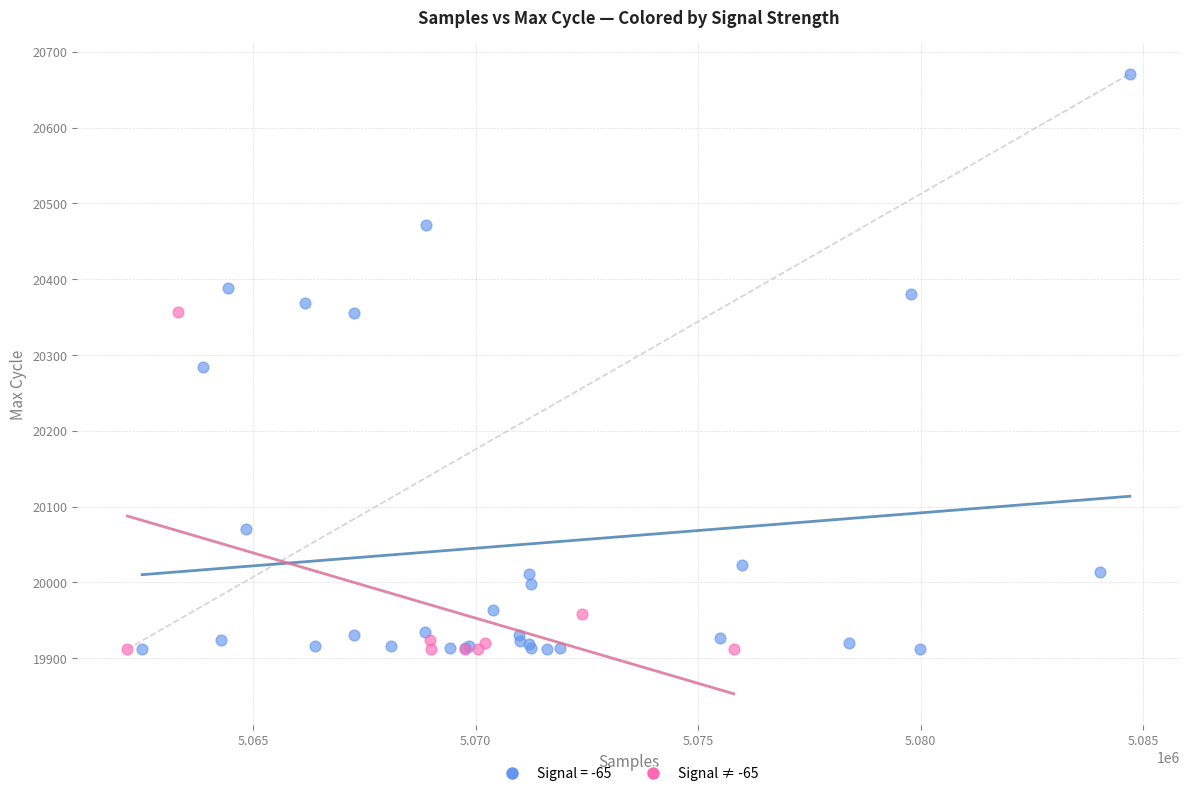

Which series contains the highest Y value?

Signal = -65